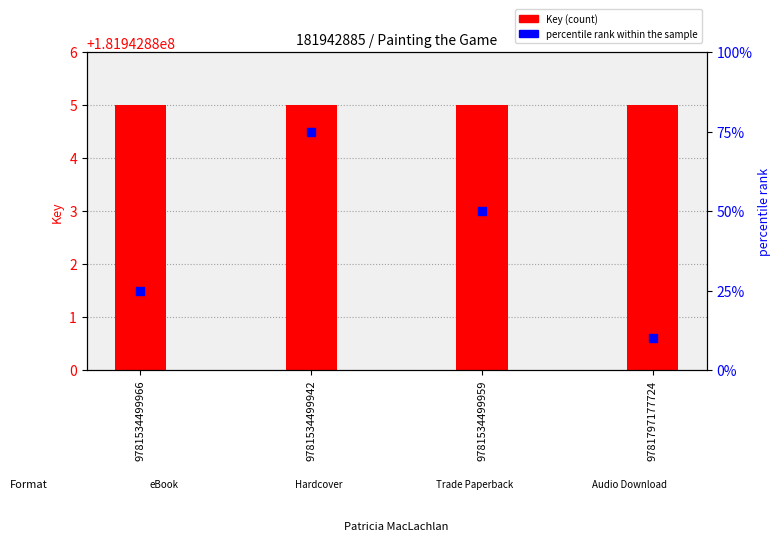

Which series reaches the maximum Y coordinate?

percentile rank within the sample